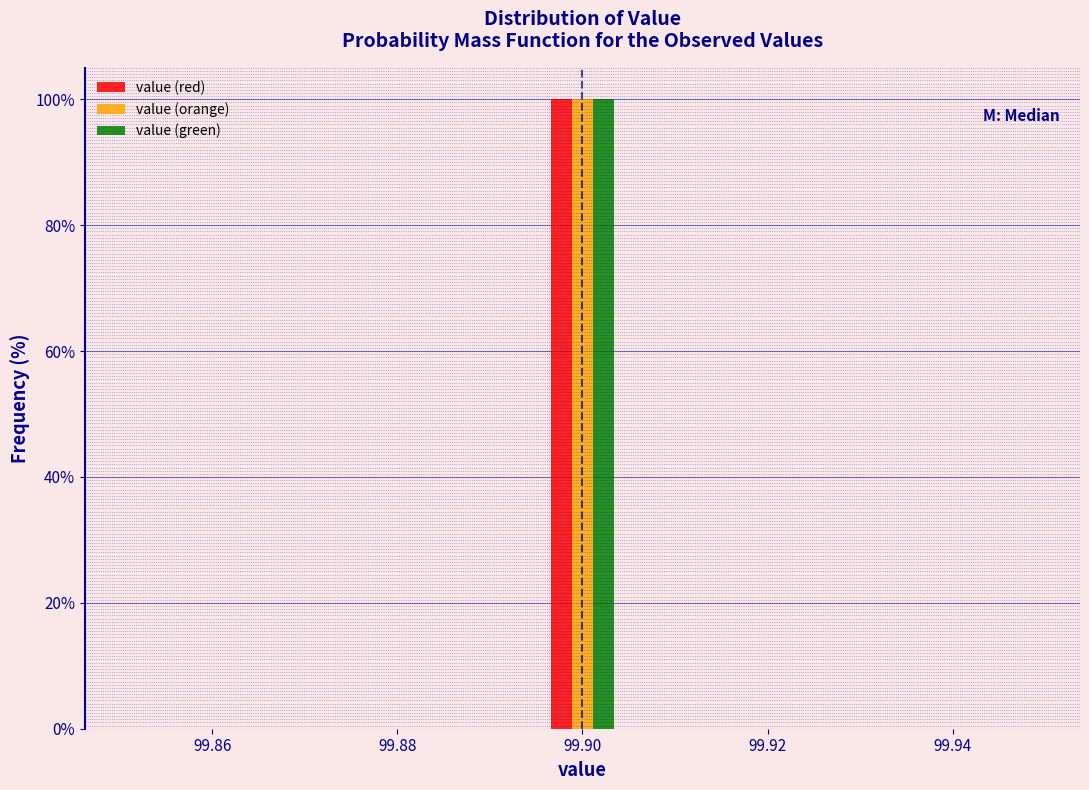

Reading left to right, list every range on the x-axis with the height of the bar of each series over it. Neither the bar edges nor the heights are printed on the chart, so give them approximately, as read against the axes.

99.850 to 99.860: value (red)=0	value (orange)=0	value (green)=0
99.860 to 99.868: value (red)=0	value (orange)=0	value (green)=0
99.868 to 99.878: value (red)=0	value (orange)=0	value (green)=0
99.878 to 99.886: value (red)=0	value (orange)=0	value (green)=0
99.886 to 99.896: value (red)=0	value (orange)=0	value (green)=0
99.896 to 99.904: value (red)=100	value (orange)=100	value (green)=100
99.904 to 99.914: value (red)=0	value (orange)=0	value (green)=0
99.914 to 99.922: value (red)=0	value (orange)=0	value (green)=0
99.922 to 99.932: value (red)=0	value (orange)=0	value (green)=0
99.932 to 99.940: value (red)=0	value (orange)=0	value (green)=0
99.940 to 99.950: value (red)=0	value (orange)=0	value (green)=0